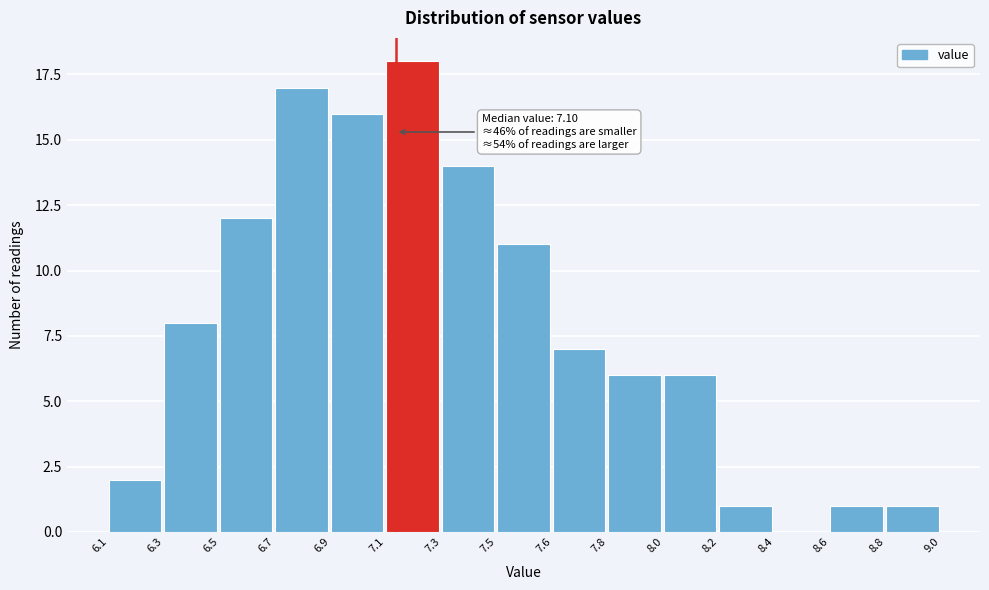

Reading left to right, transcribe all the data shown in this chart.

6.1=2	6.3=8	6.5=12	6.7=17	6.9=16	7.1=18	7.3=14	7.5=11	7.6=7	7.8=6	8.0=6	8.2=1	8.4=0	8.6=1	8.8=1